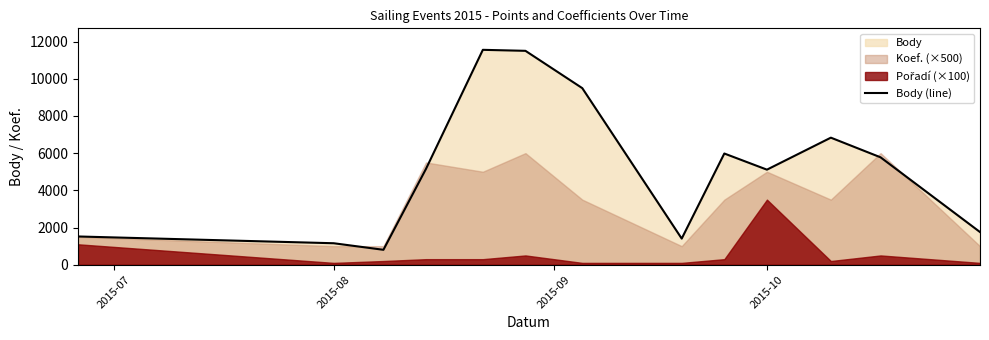

What is the minimum value for Body (line)?

804